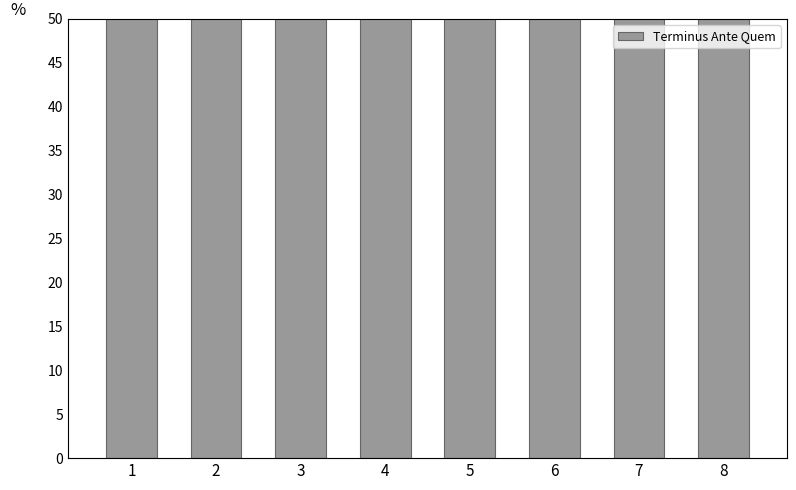

At which label is the value closest to 75?

1